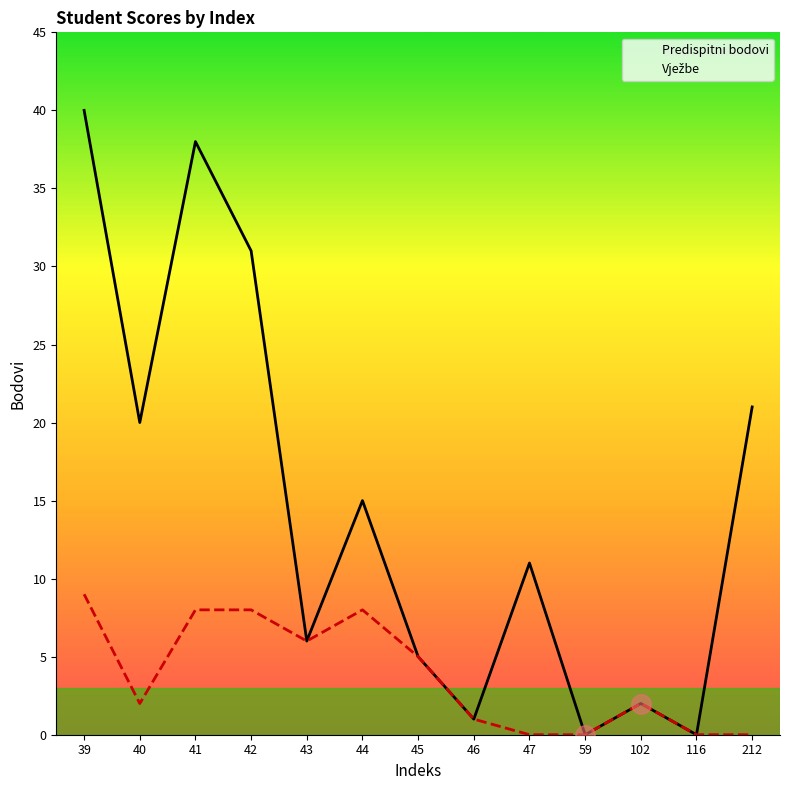

What is the difference between the Predispitni bodovi values at 45 and 47?

6